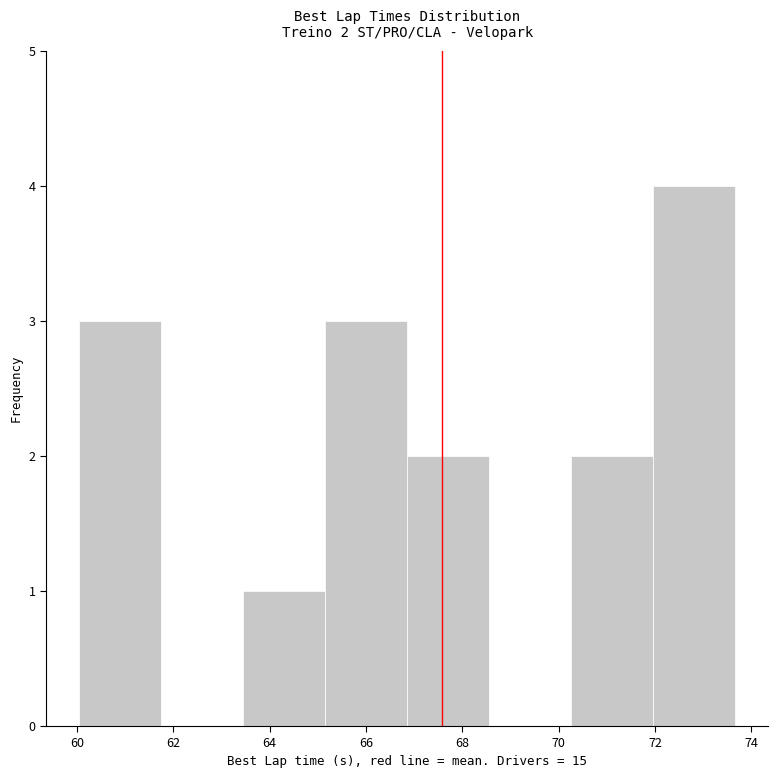

Over which range of the x-axis is the bar tallest?

72.0 to 73.6